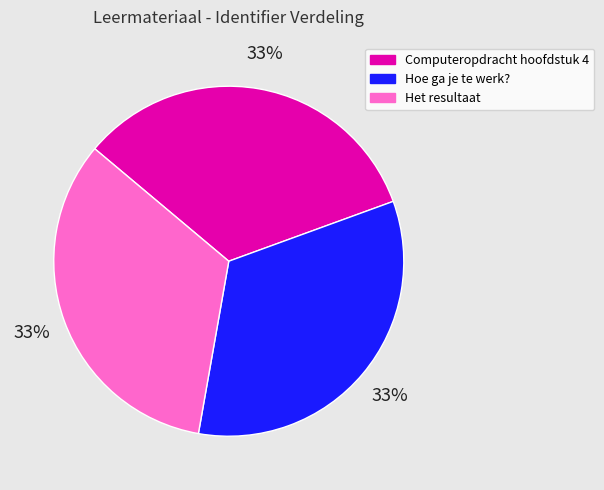

To the nearest percent, what percentage of the pie is Het resultaat?

33%